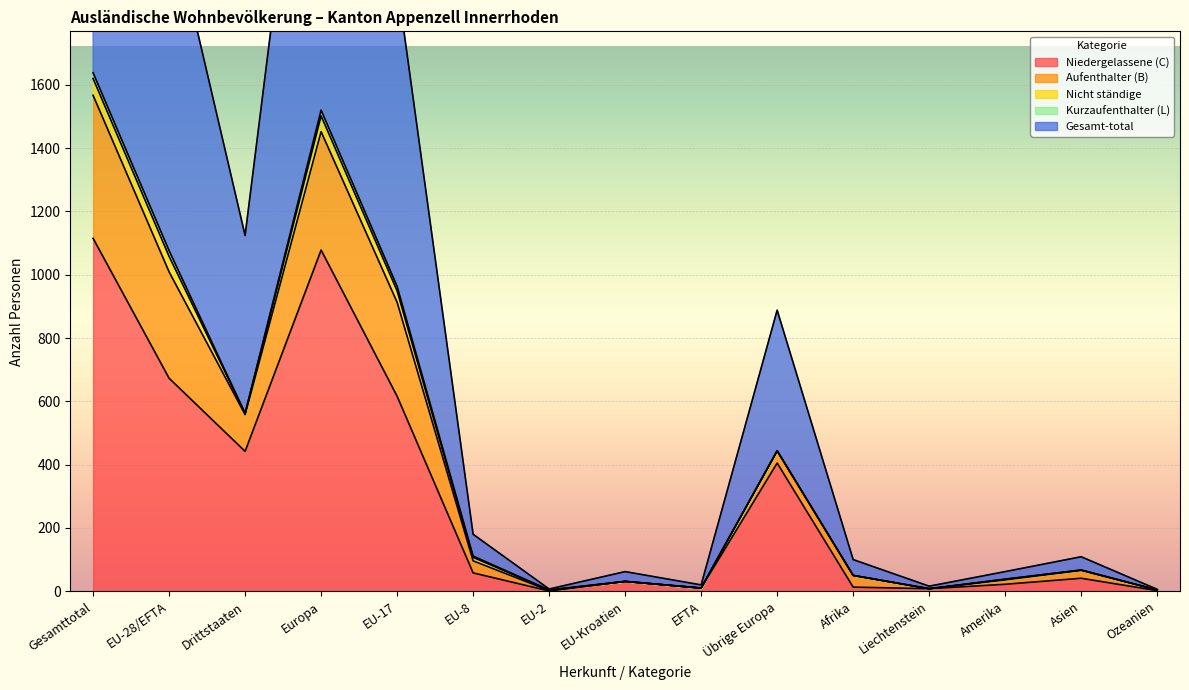

What is the minimum value shown in the chart?

1